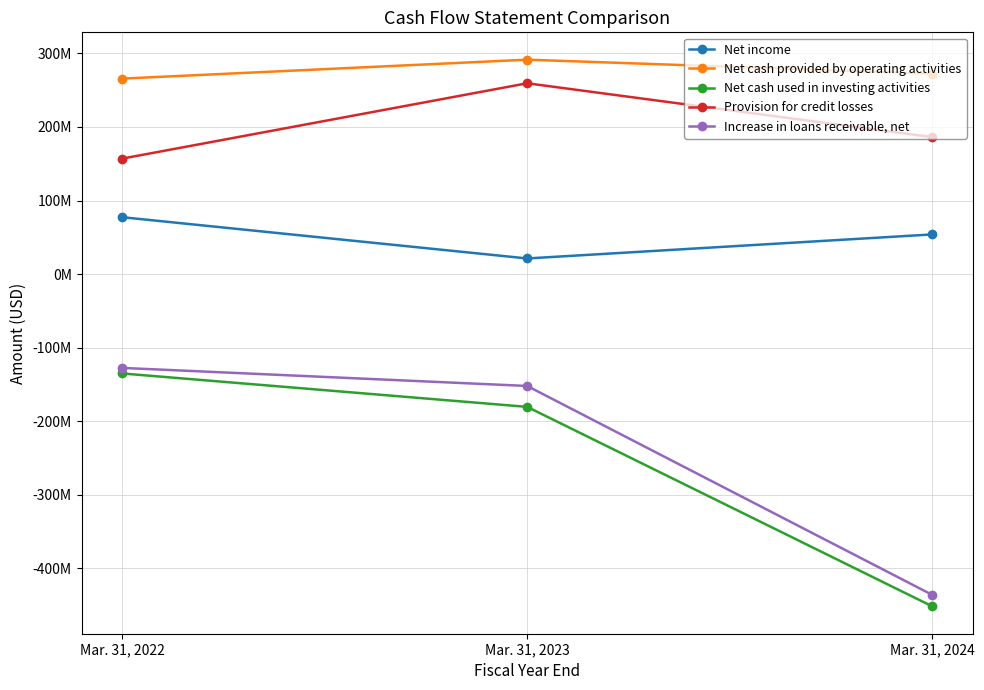

What is the average value of the Increase in loans receivable, net series?

-238680684